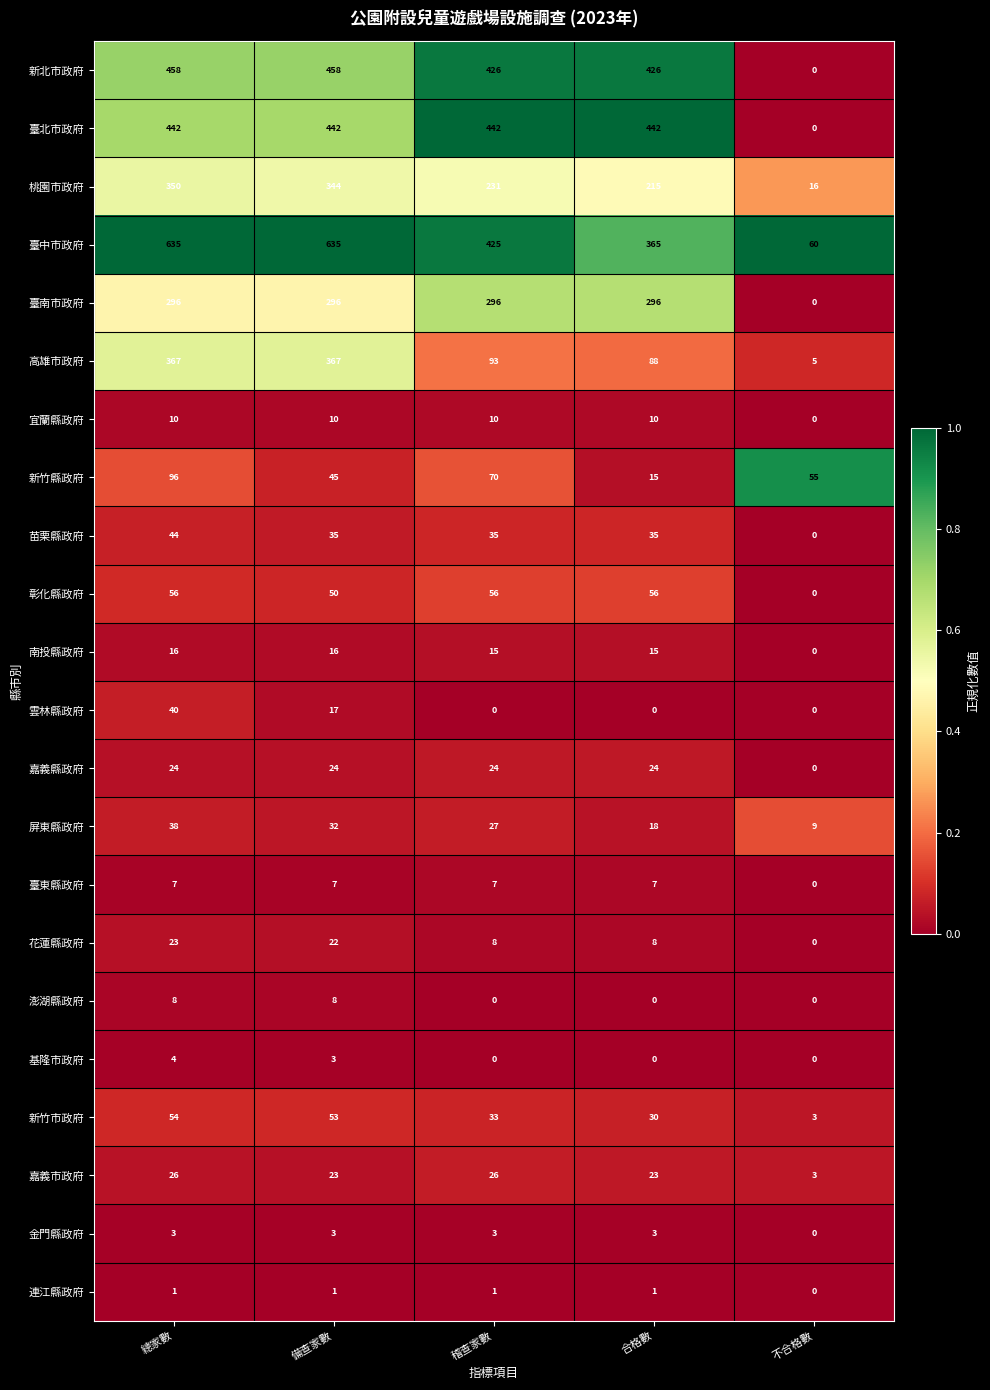

What is the sum of all 臺南市政府 values?

1184